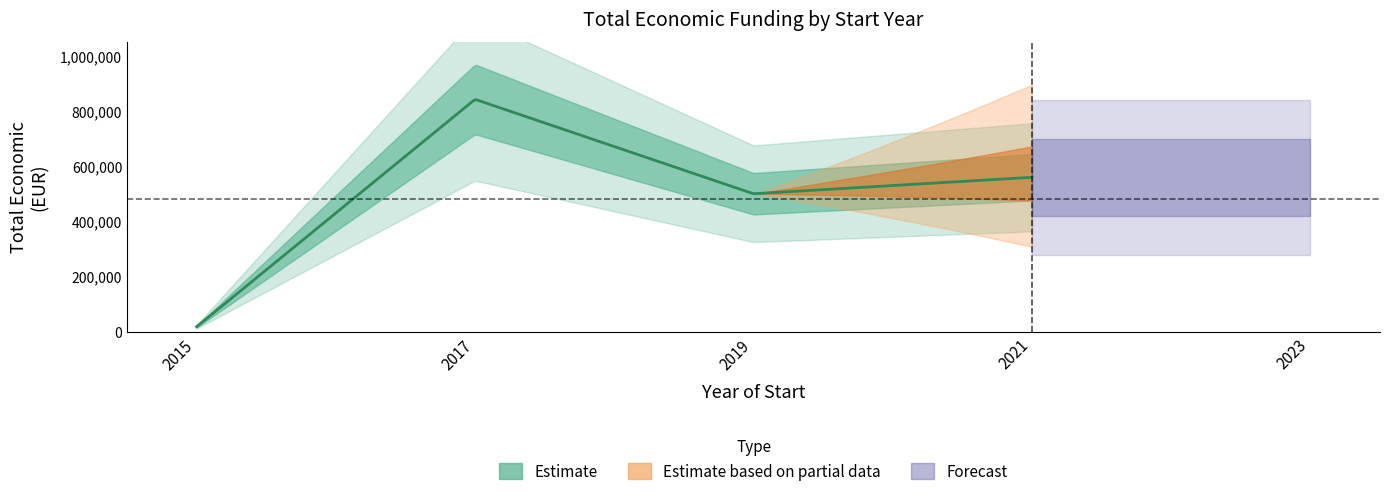

How many data points are above 559562?

1